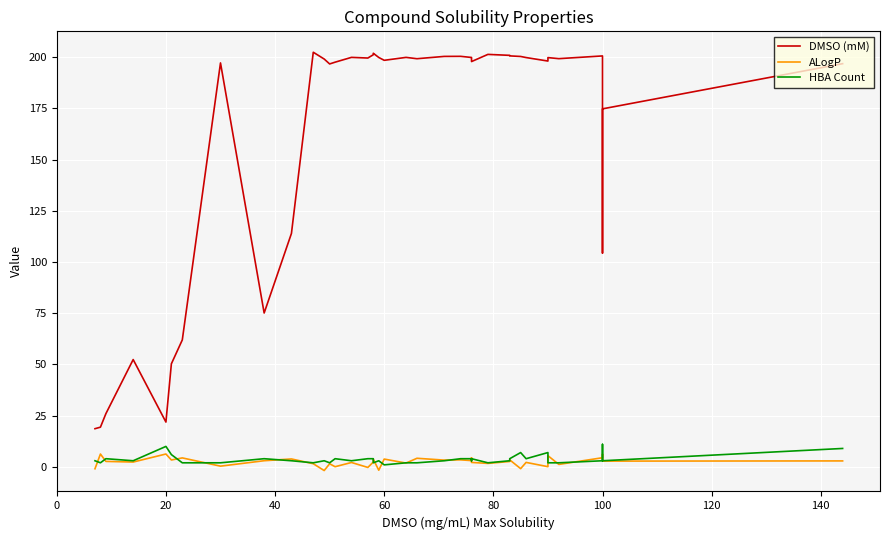

Which series has the largest total across all categories?

DMSO (mM)